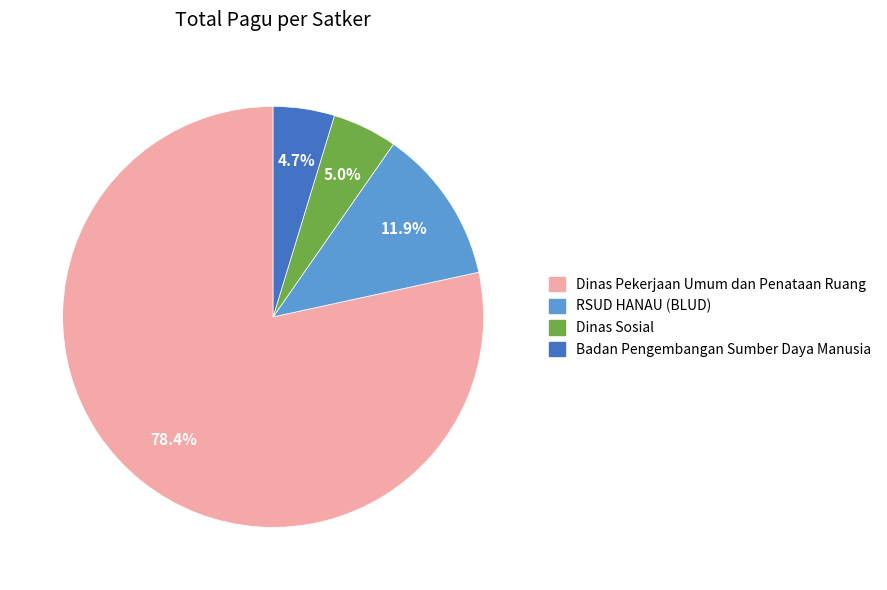

Is there any slice that represents more than half of the pie?

Yes